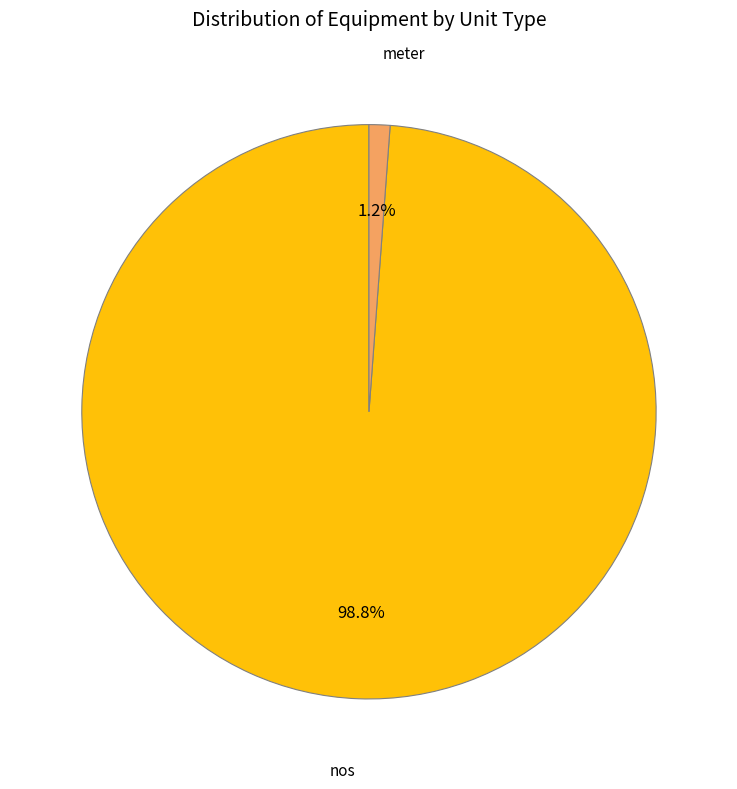

Does any single category account for the majority?

Yes